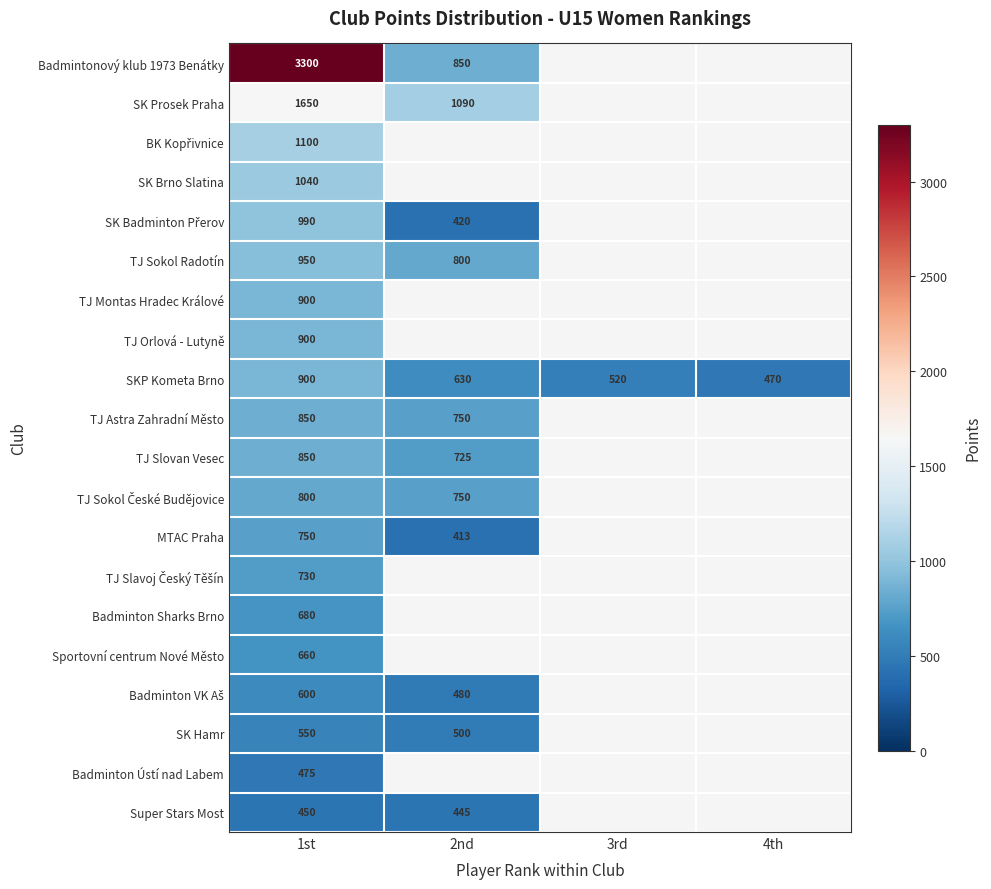

The SKP Kometa Brno series shows 630 at 2nd. True or false?

True